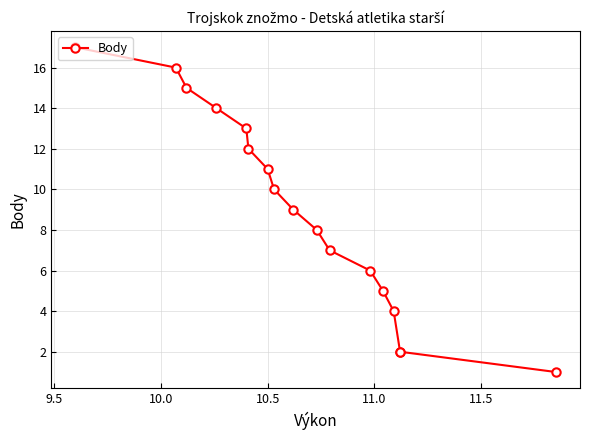

What is the difference between the maximum and second lowest values?

15